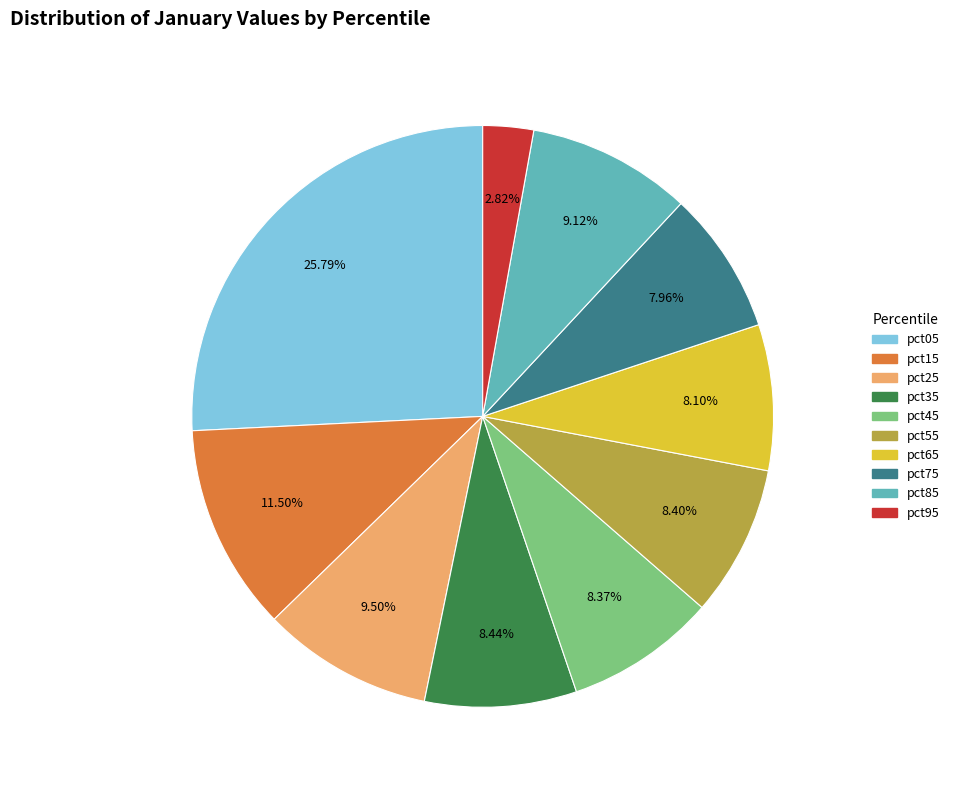

Count the number of slices in the pie.

10